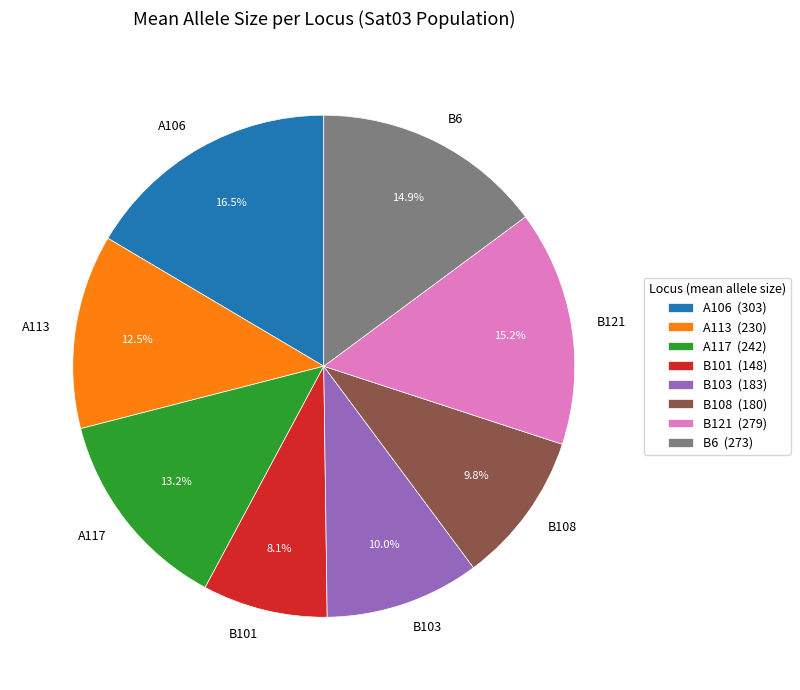

Does B101 account for over 50% of the chart?

No